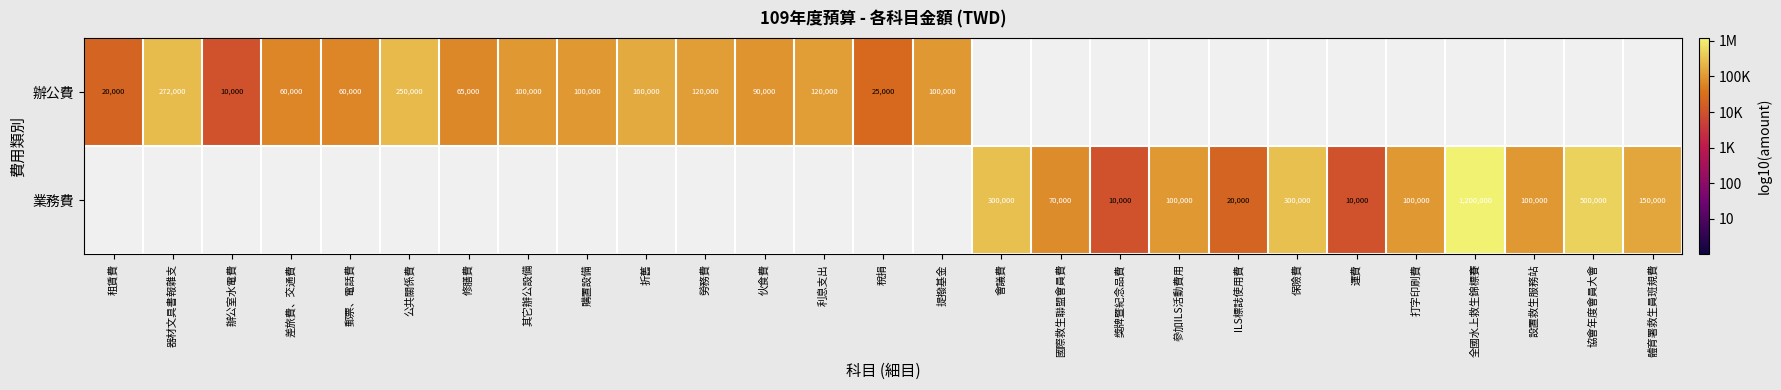

Between 伙食費 and 其它辦公設備, which is larger?

其它辦公設備